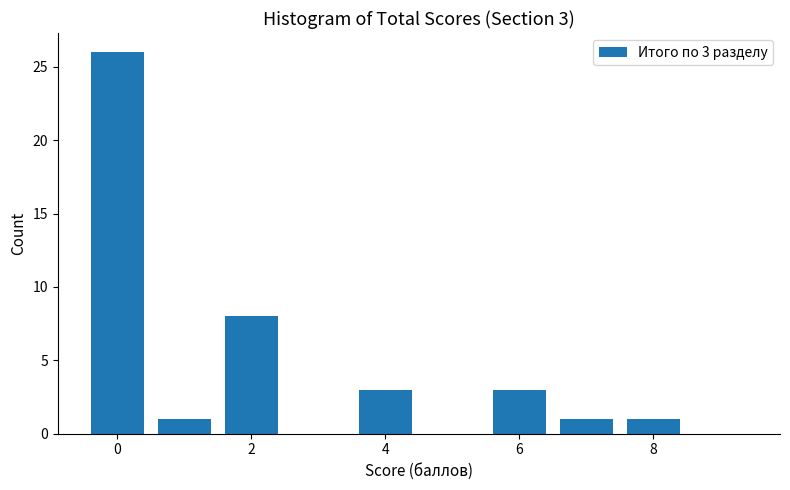

Which range on the x-axis has the tallest bar?

-0.5 to 0.5